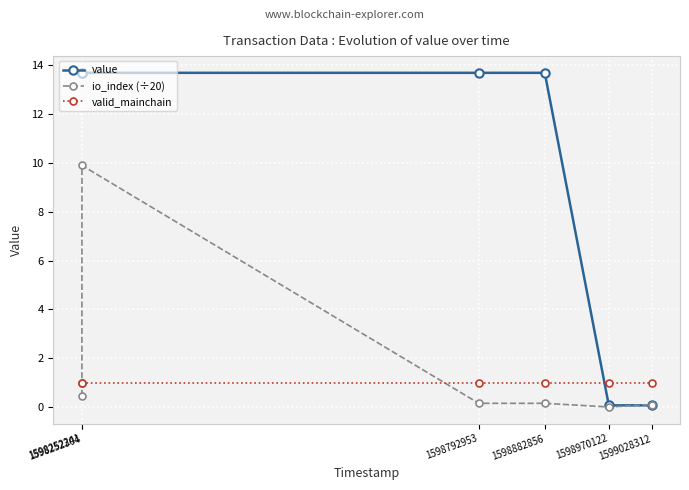

What is the total value across all series at 1598252304?

24.6